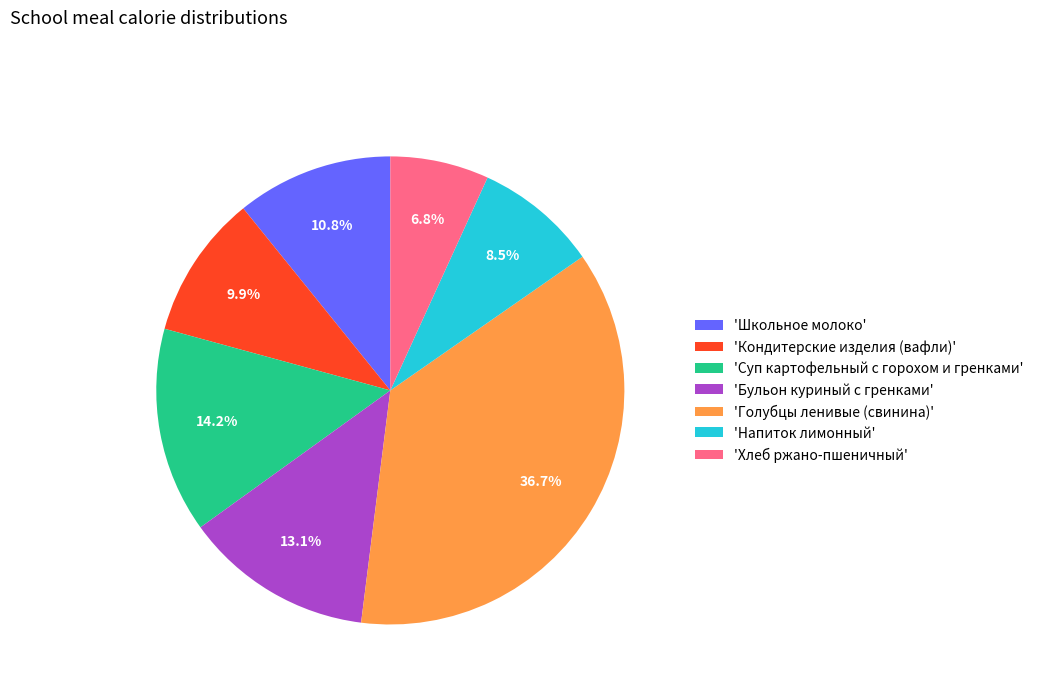

Which slice is the smallest?

'Хлеб ржано-пшеничный'